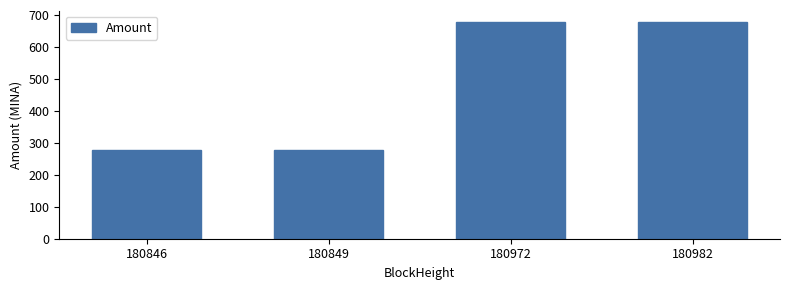

What is the change in value from 180849 to 180972?

+399.6